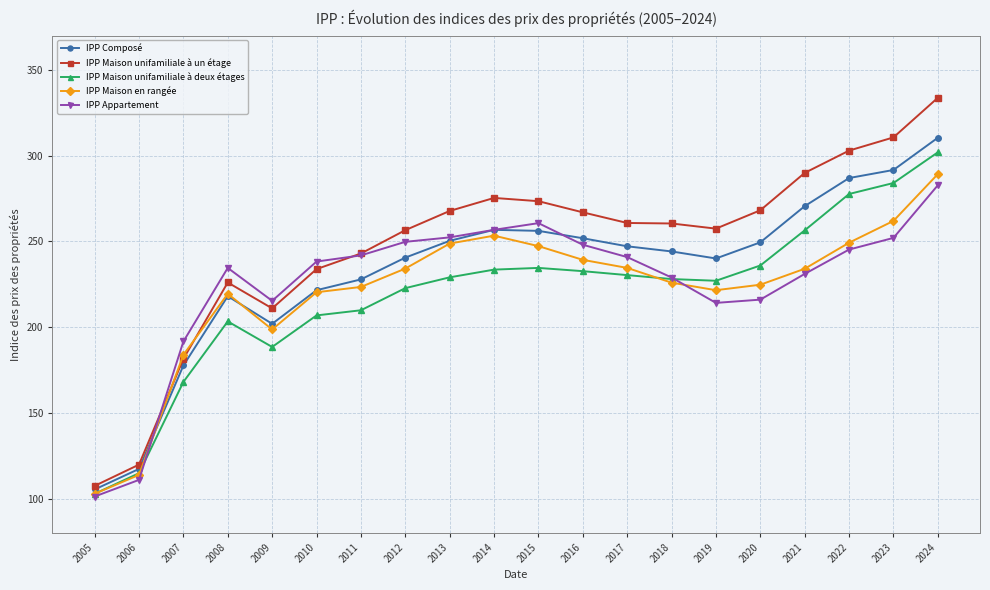

True or false: IPP Maison unifamiliale à un étage and IPP Appartement intersect in this chart.

True